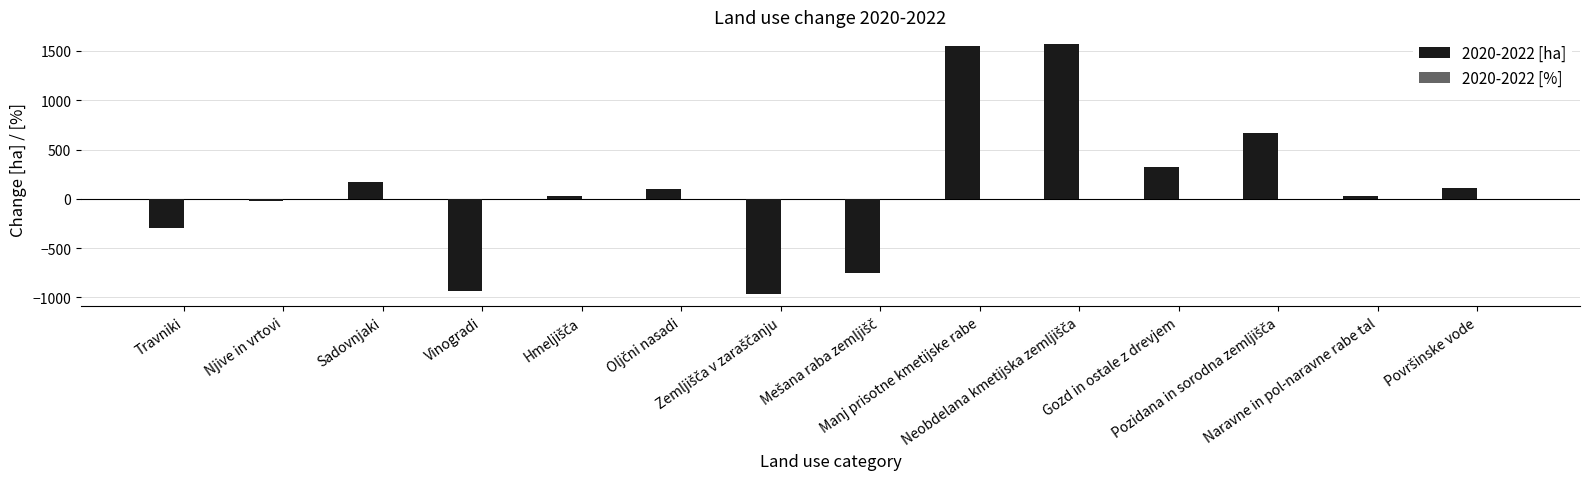

What is the greatest value displayed?

1571.7